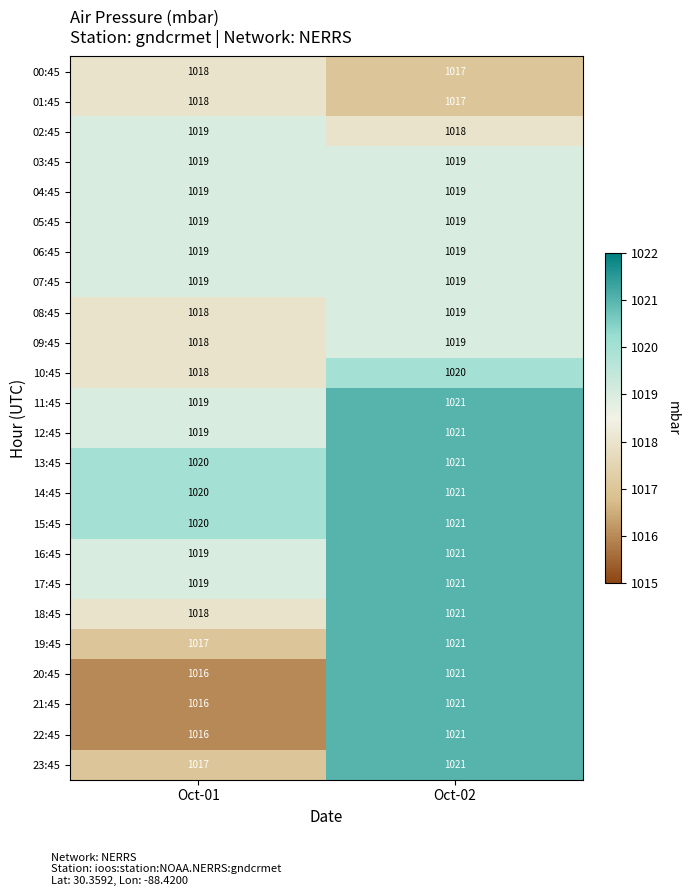

What is the spread (max minus min) of values at Oct-01?

4